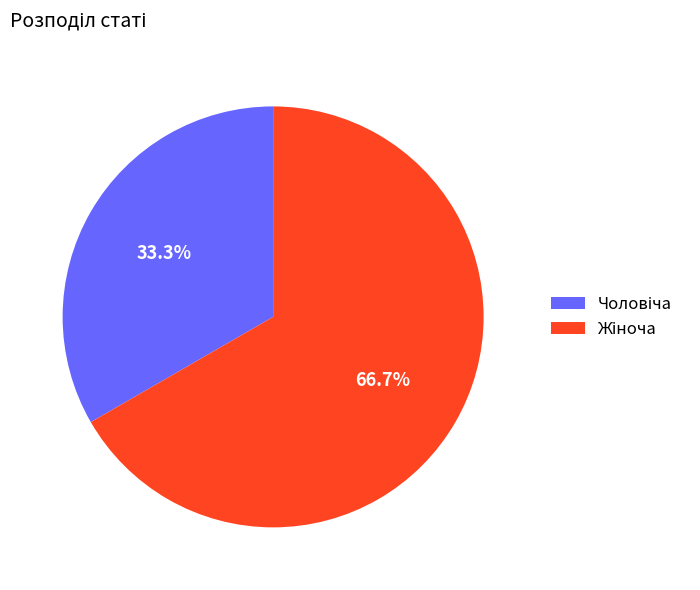

Count the number of slices in the pie.

2